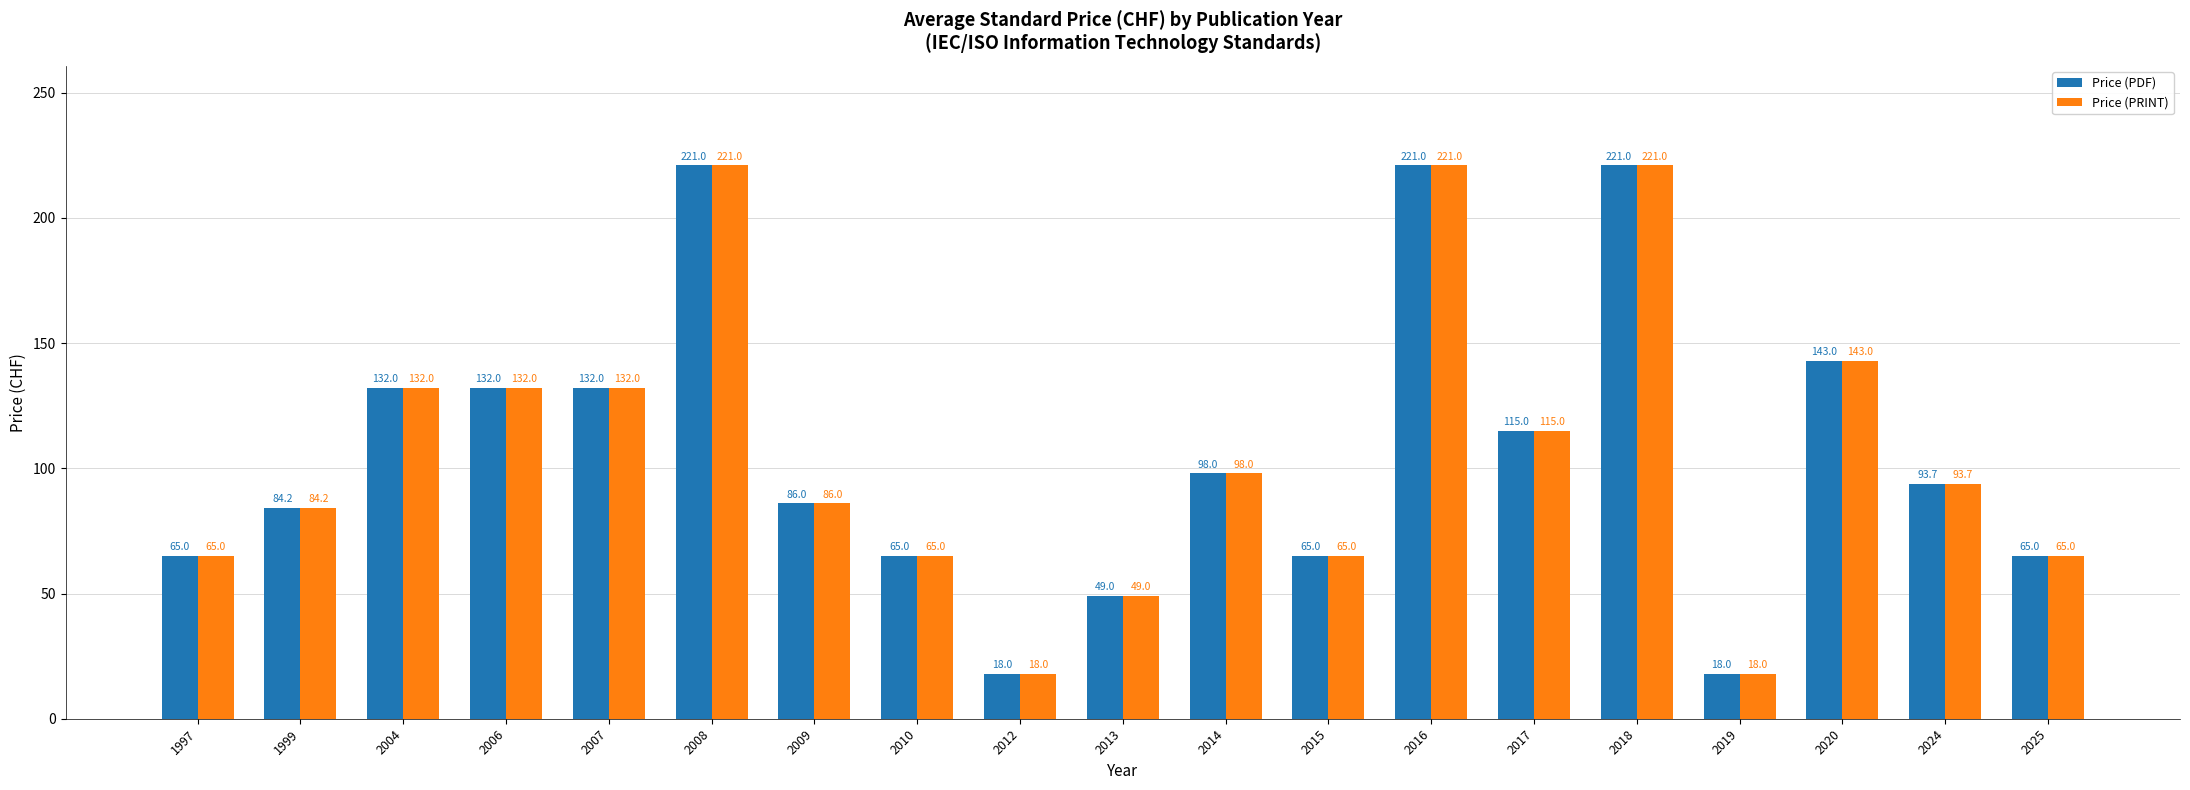

Is it true that Price (PRINT) equals 128.5 at 2008?

False